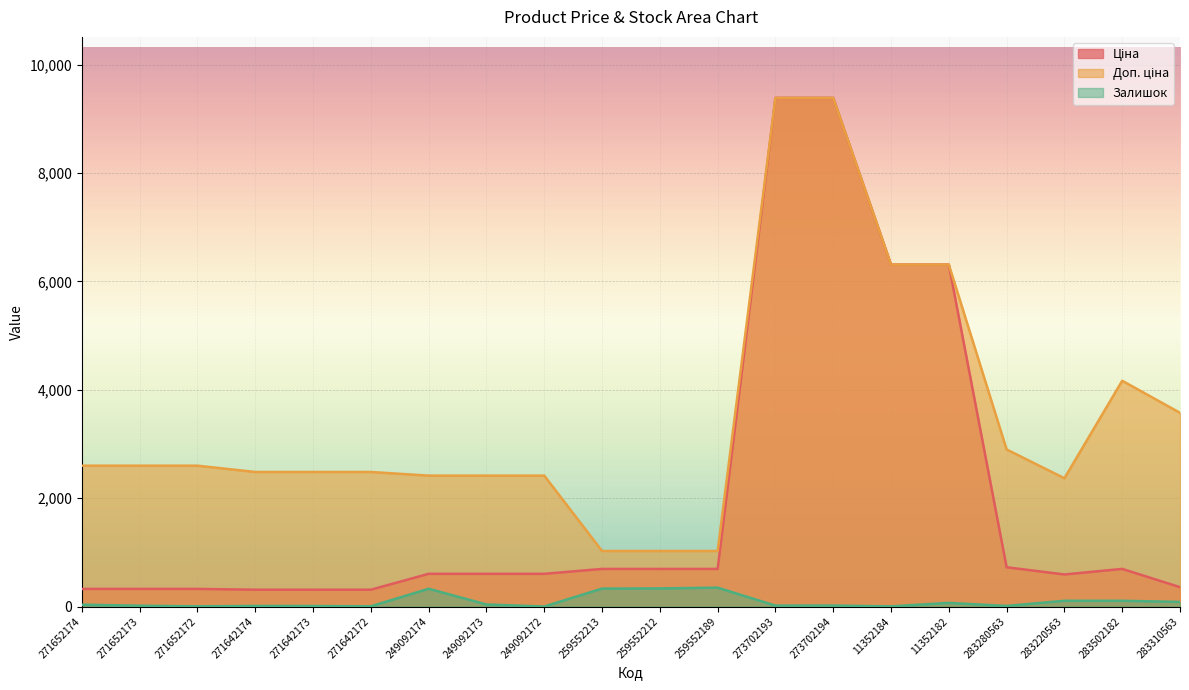

What is the value of the Залишок point at the 6th from the left?

4.0